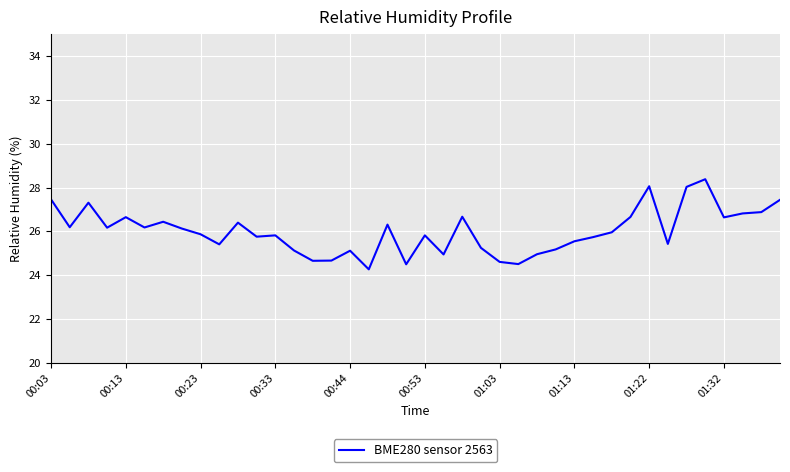

Does the chart have visible grid lines?

Yes